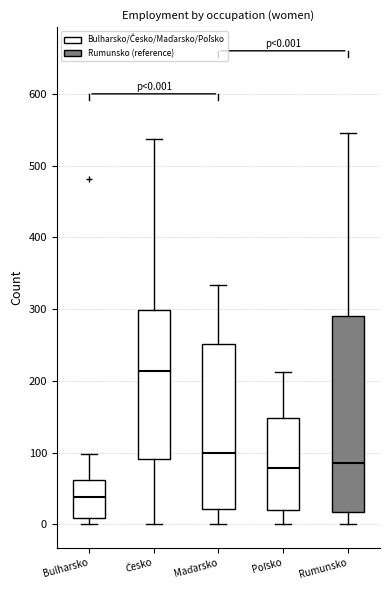

Comparing the boxes themselves (not the whiskers), which one is the tallest?

Rumunsko